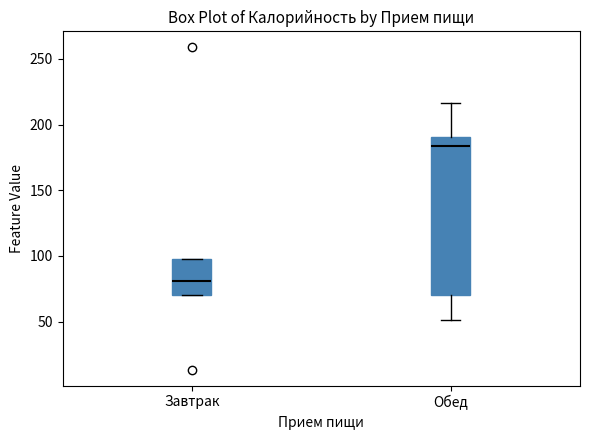

Reading left to right, read every box against the y-axis: the position of its median line, the range the box covers, and the ends of its whiskers. The values are not printed on the chart, so give them approximately, as read against the axis.

Завтрак: median 80, box 70 to 95, whiskers 70 to 95
Обед: median 185, box 70 to 190, whiskers 50 to 215